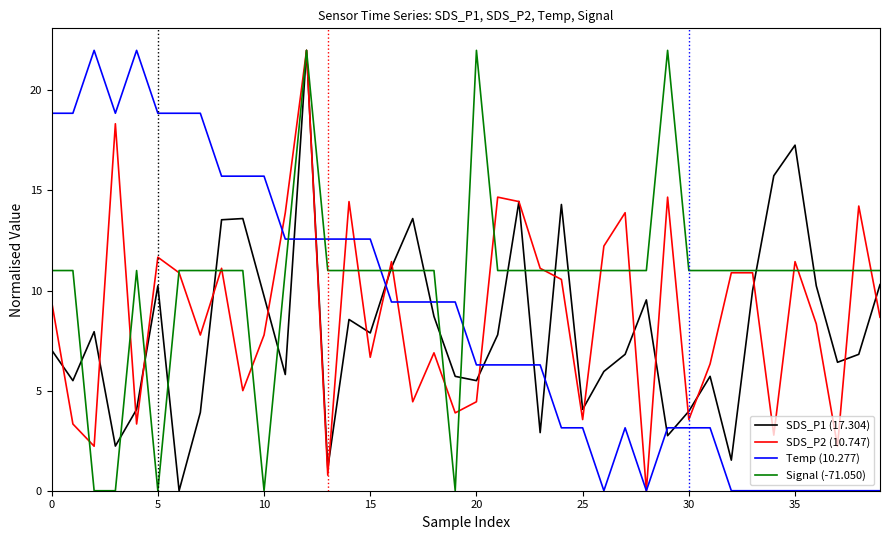

True or false: SDS_P1 (17.304) and Temp (10.277) cross at least once.

True